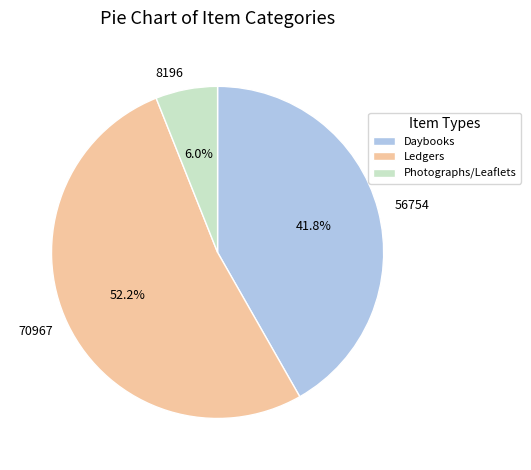

Is there a majority slice in this chart?

Yes